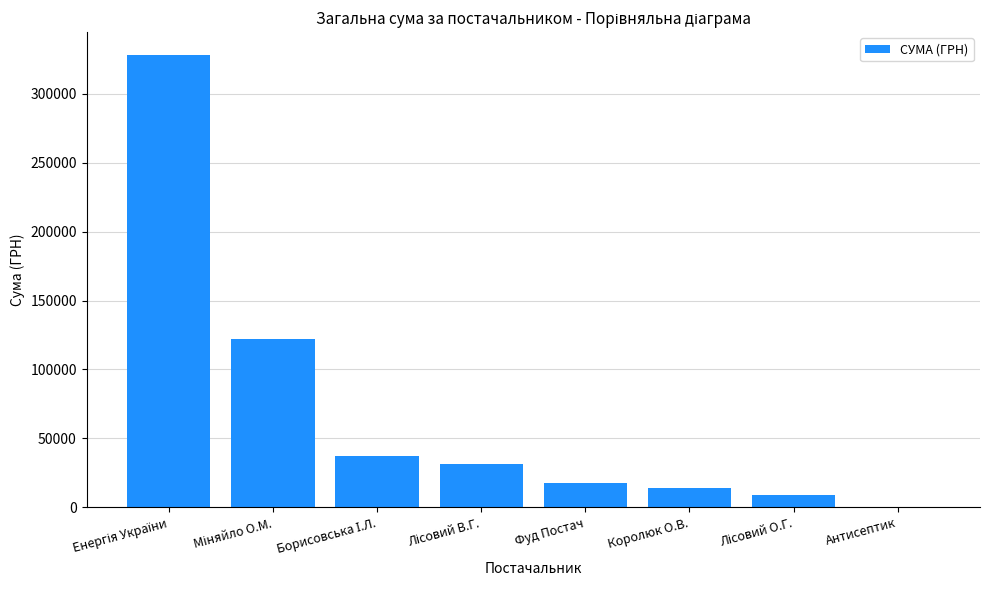

What is the greatest value displayed?

328280.4